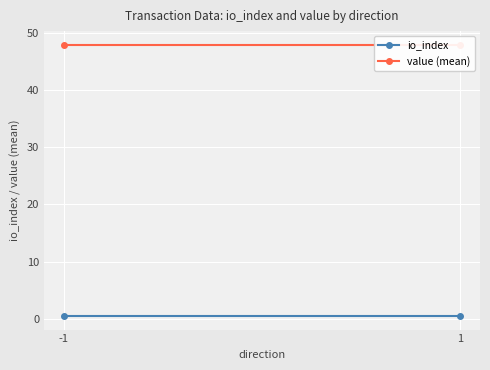

What is the approximate value of value (mean) at 1?

47.9